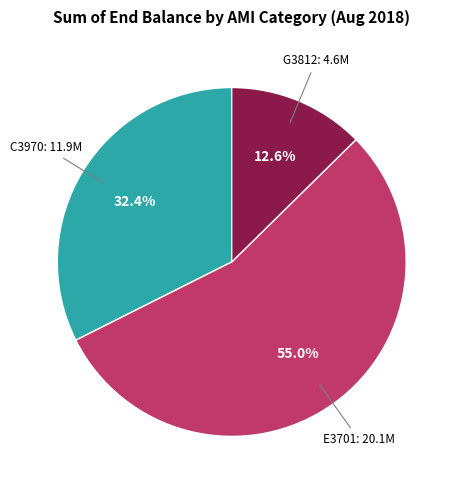

How many slices are in this pie chart?

3